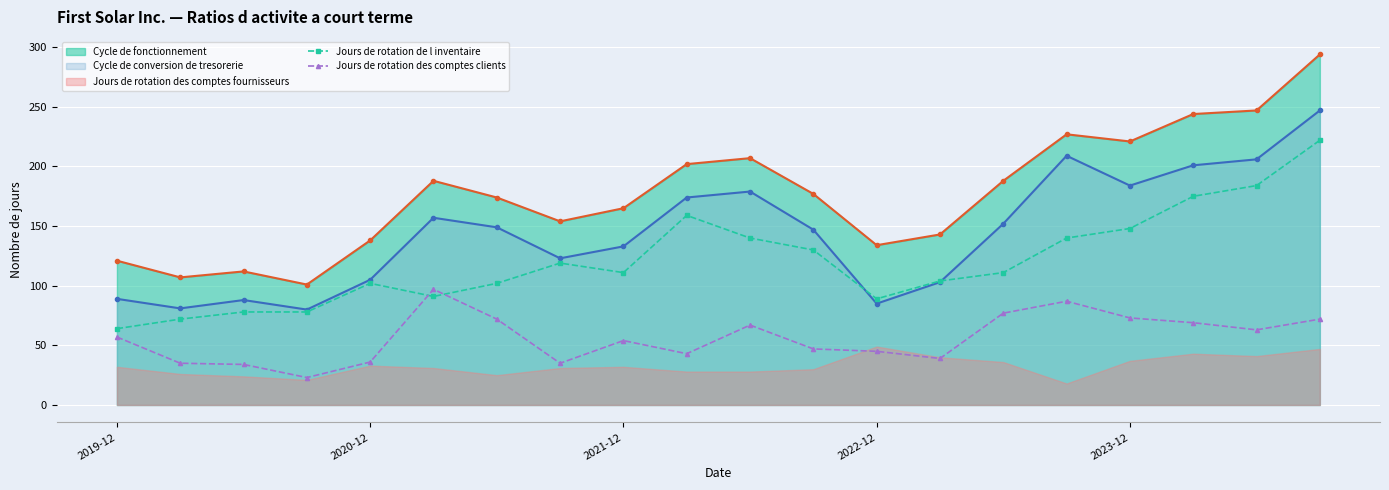

What is the difference between the Jours de rotation des comptes clients values at 10 and 18?

4